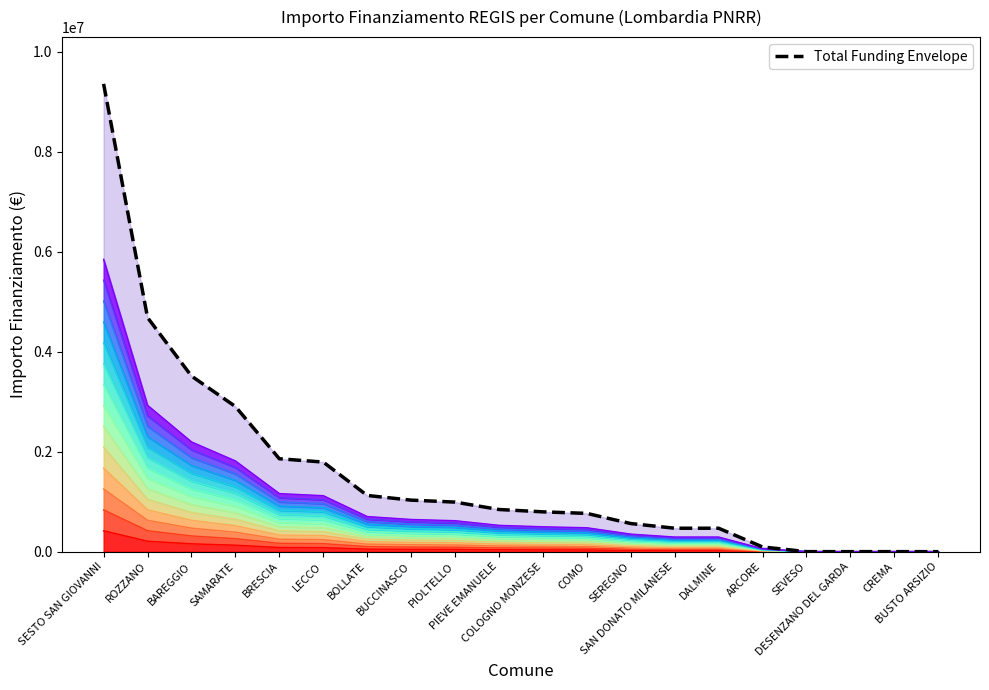

Which category has the highest value across all series?

SESTO SAN GIOVANNI